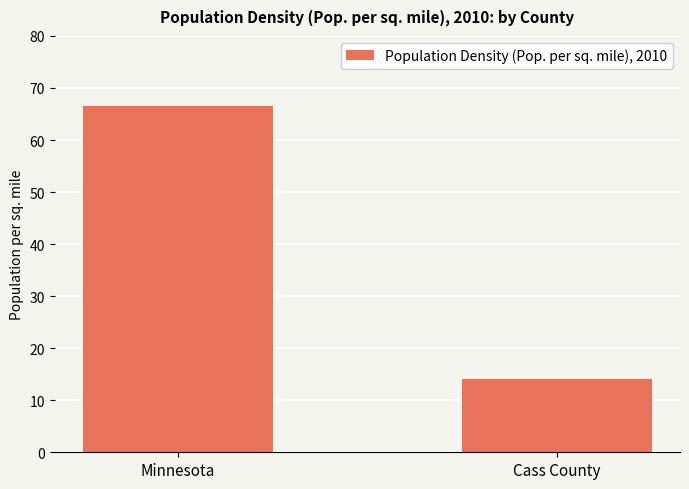

Is it true that the value at Minnesota is 66.6?

True